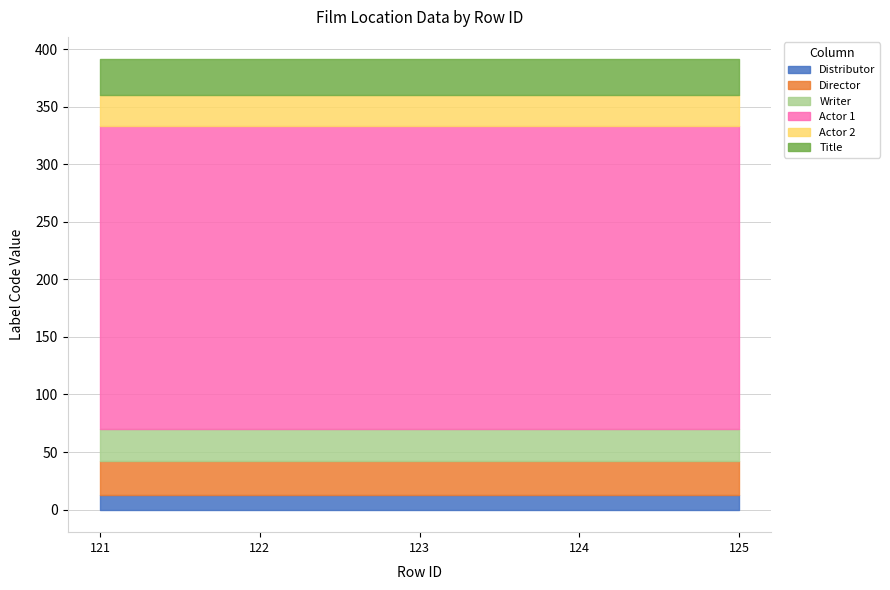

Reading right to left, list all the values displayed in this chart.

Distributor: 13	13	13	13	13
Director: 29	29	29	29	29
Writer: 28	28	28	28	28
Actor 1: 263	263	263	263	263
Actor 2: 27	27	27	27	27
Title: 31	31	31	31	31